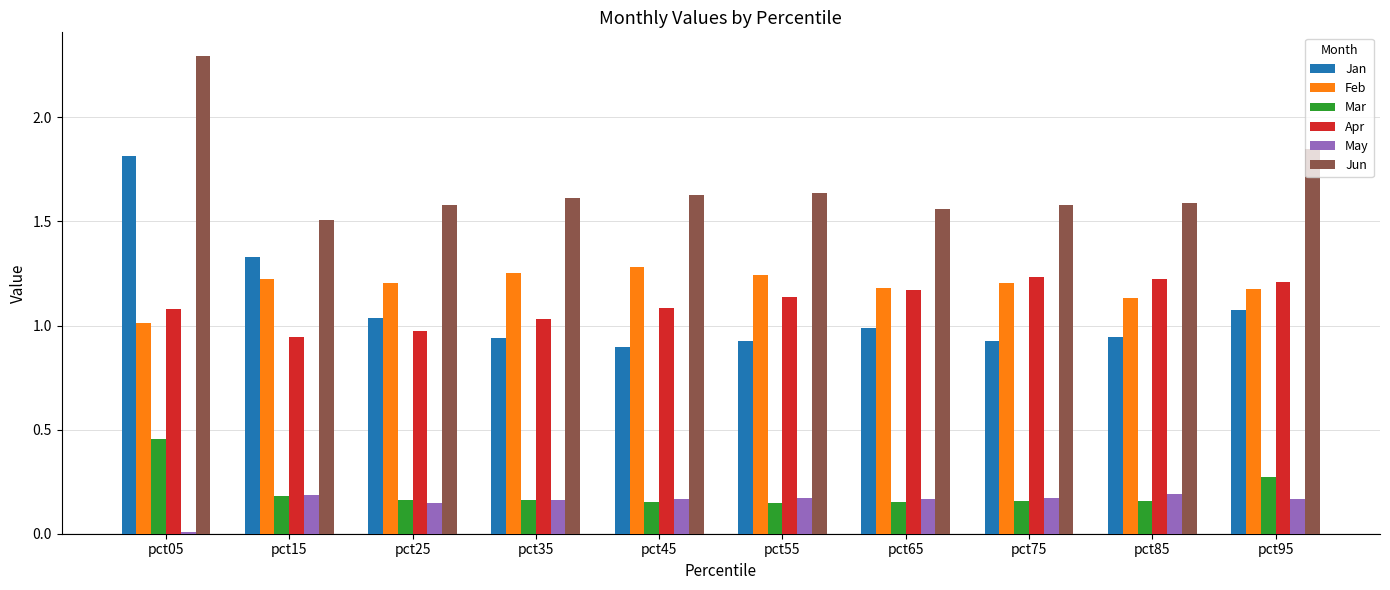

What is the maximum value shown in the chart?

2.3